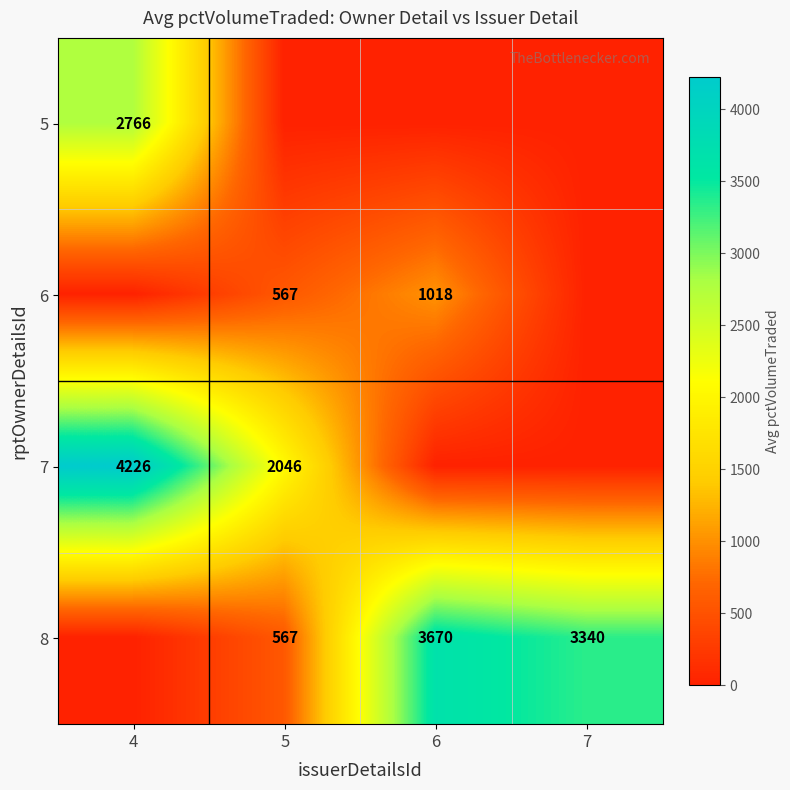

What is the difference between the 6 values at 6 and 5?

451